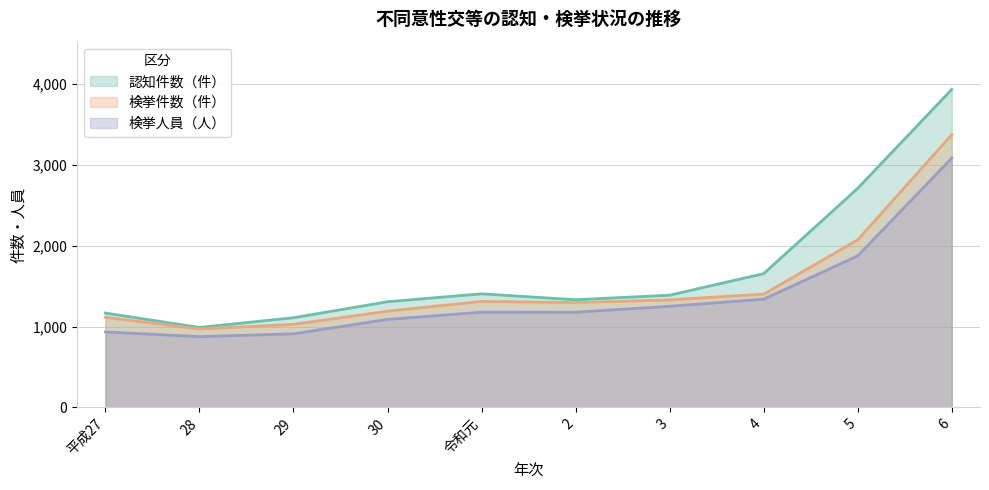

Reading left to right, what are all the values shown in this chart?

認知件数（件）: 平成27=1167	28=989	29=1109	30=1307	令和元=1405	2=1332	3=1388	4=1655	5=2711	6=3936
検挙件数（件）: 平成27=1114	28=970	29=1027	30=1190	令和元=1311	2=1297	3=1330	4=1401	5=2073	6=3376
検挙人員（人）: 平成27=933	28=875	29=910	30=1088	令和元=1178	2=1177	3=1251	4=1339	5=1875	6=3086